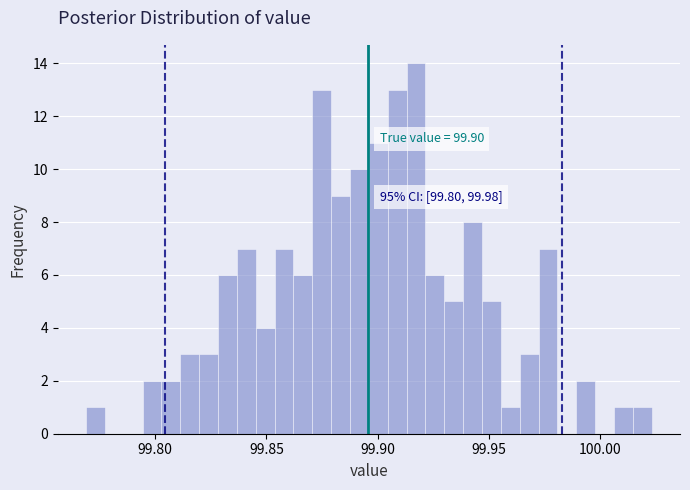

Around what value on the x-axis is the tallest bar? Give the approximate position of its centre, as read against the axis.

99.915